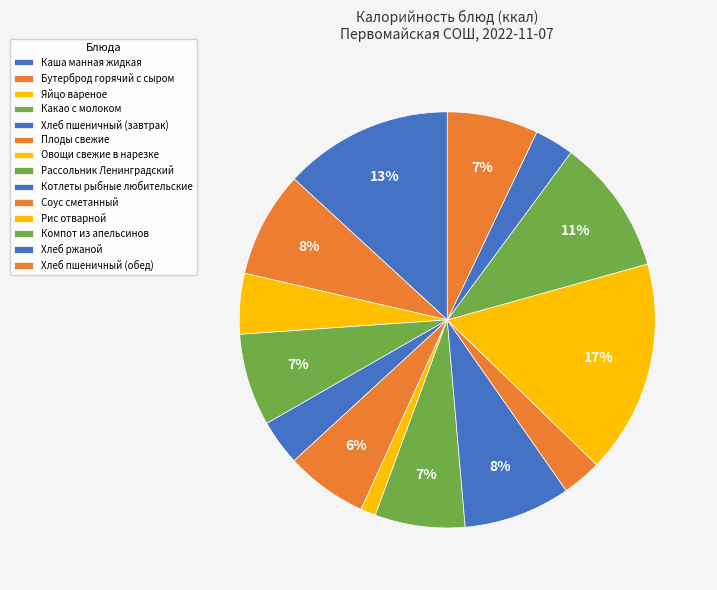

How many segments does this pie chart have?

14